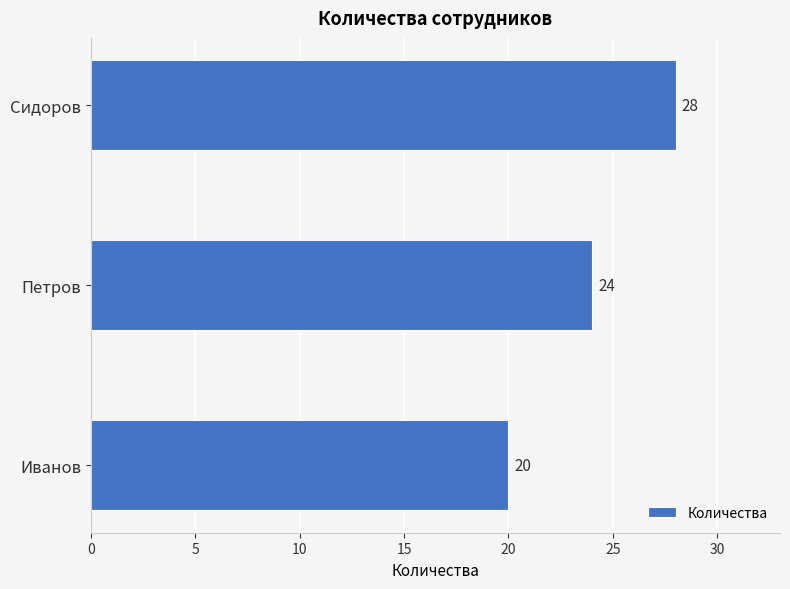

Count the number of data series in this chart.

1